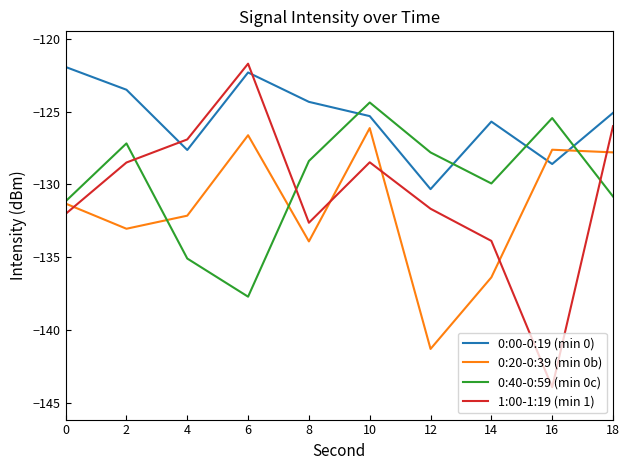

What is the minimum value shown in the chart?

-143.9